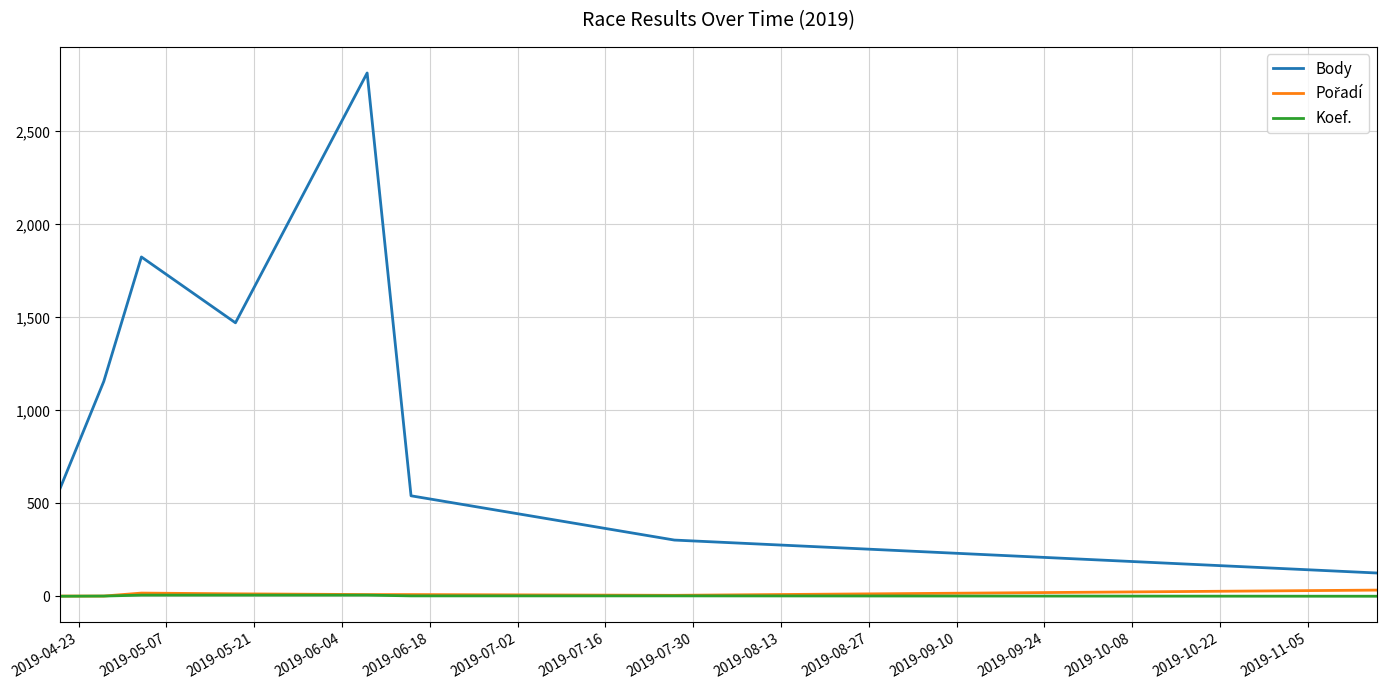

Which series has the largest total across all categories?

Body